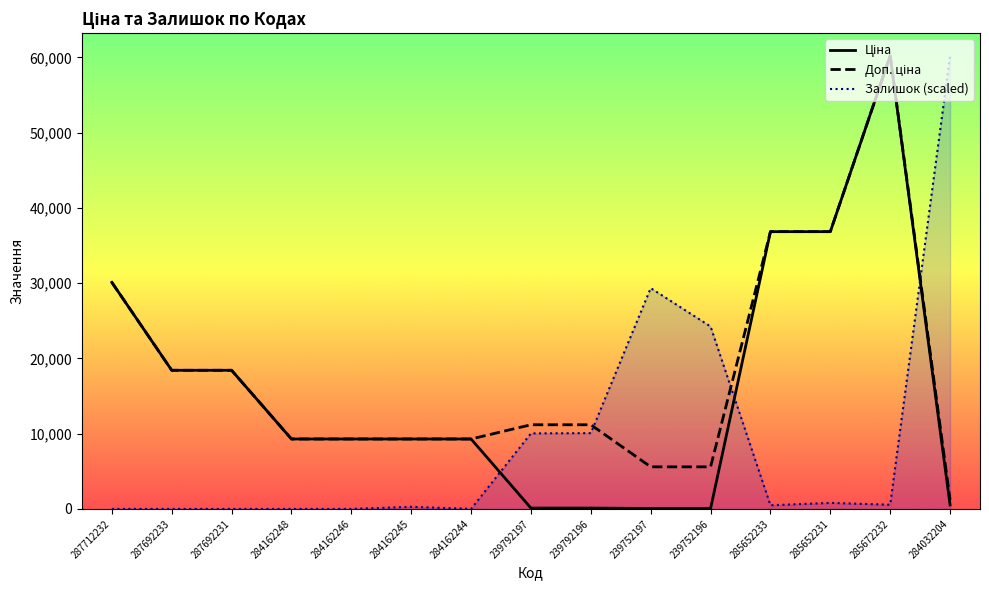

Does the chart display data point markers on the line(s)?

No